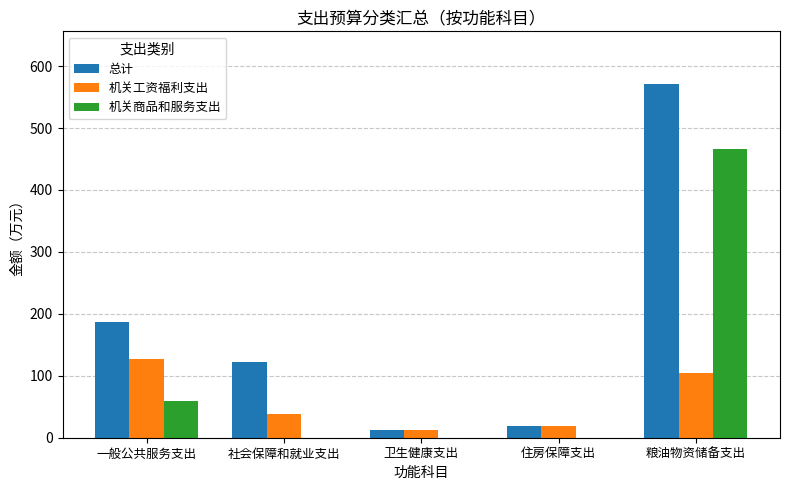

The 机关商品和服务支出 series shows 236.0 at 住房保障支出. True or false?

False